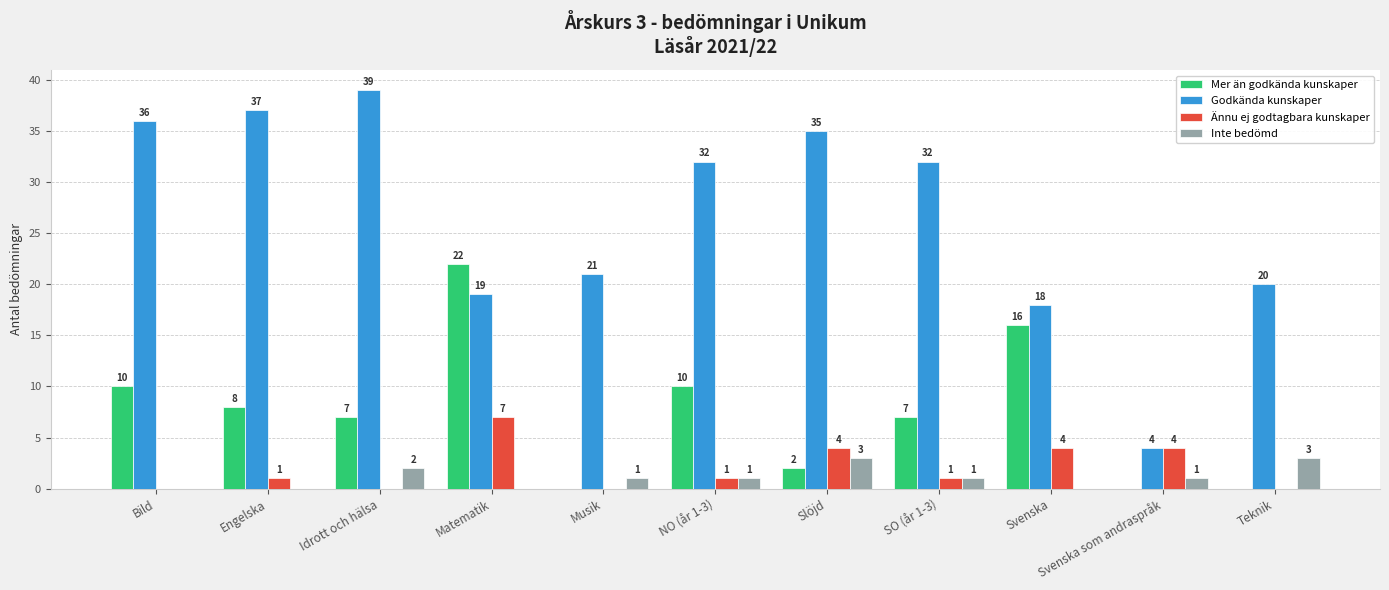

What are all the series names shown in the legend?

Mer än godkända kunskaper, Godkända kunskaper, Ännu ej godtagbara kunskaper, Inte bedömd